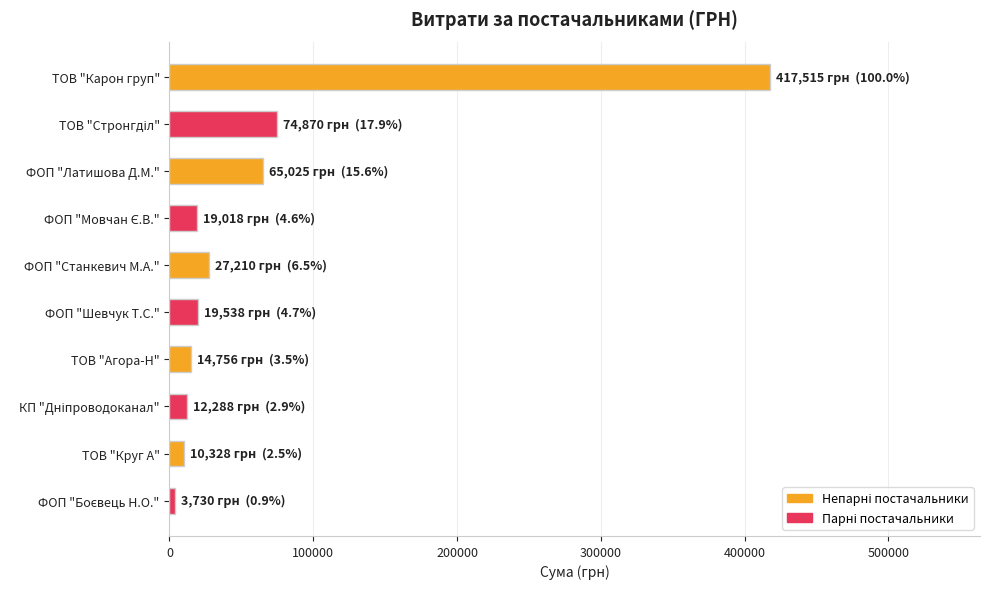

How many data points are less than 19538?

5